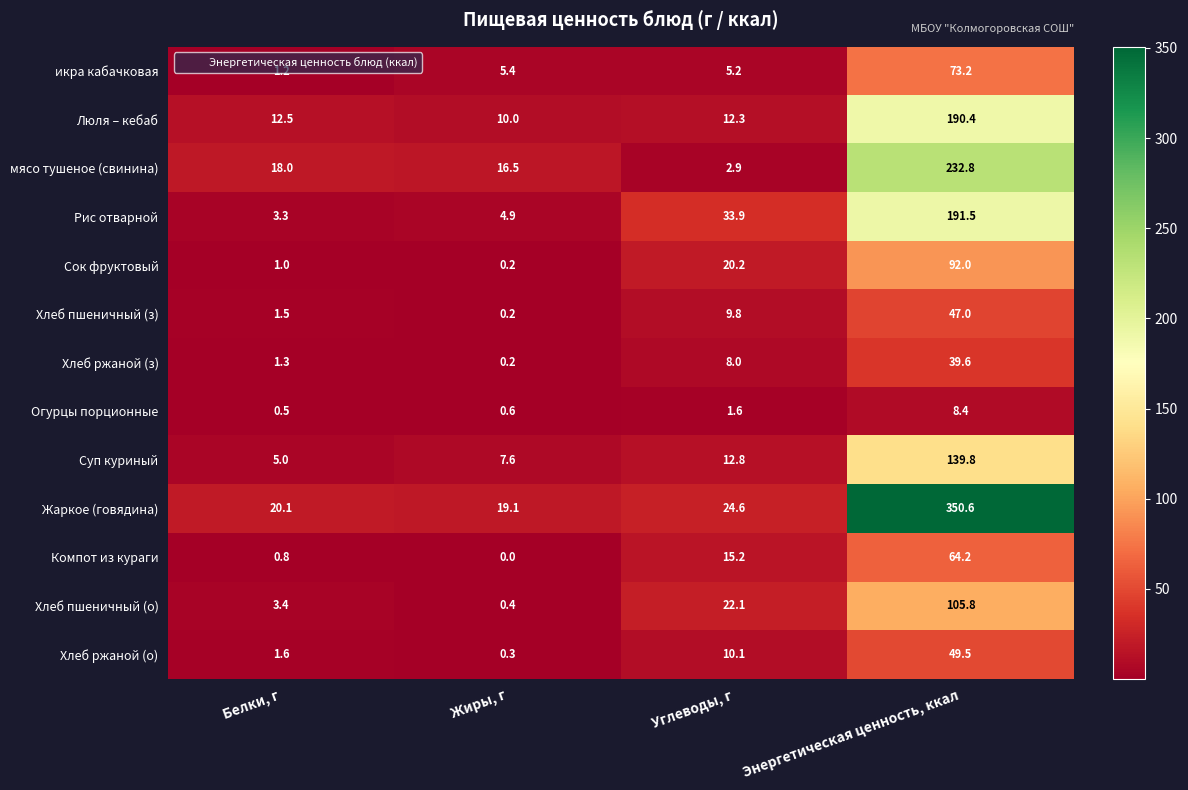

The икра кабачковая series shows 5.4 at Жиры, г. True or false?

True